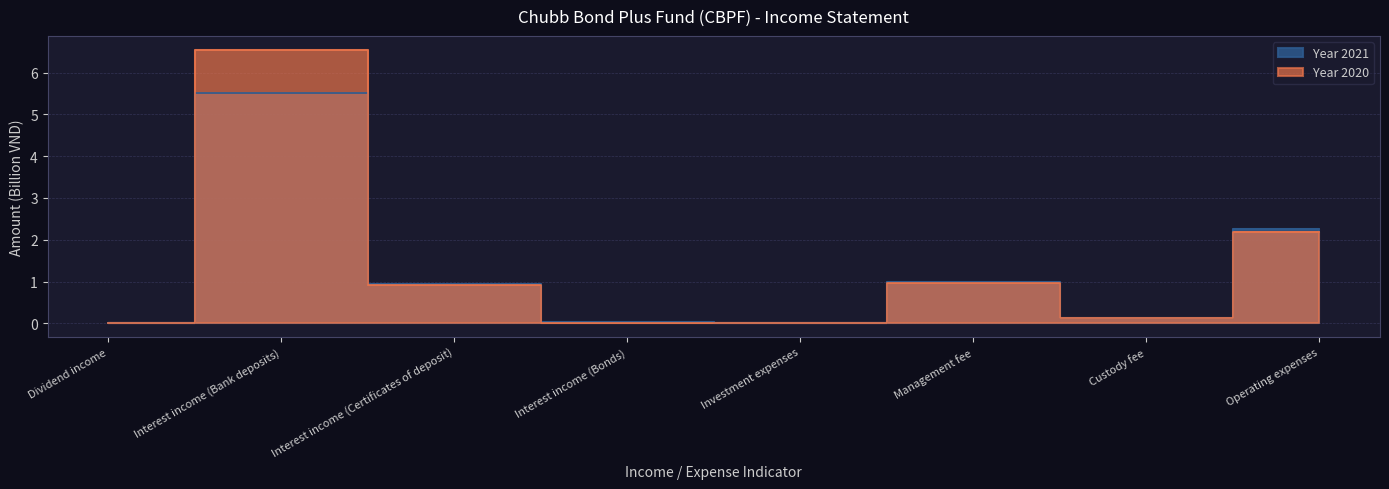

At which label is Year 2021 closest to 2?

Operating expenses